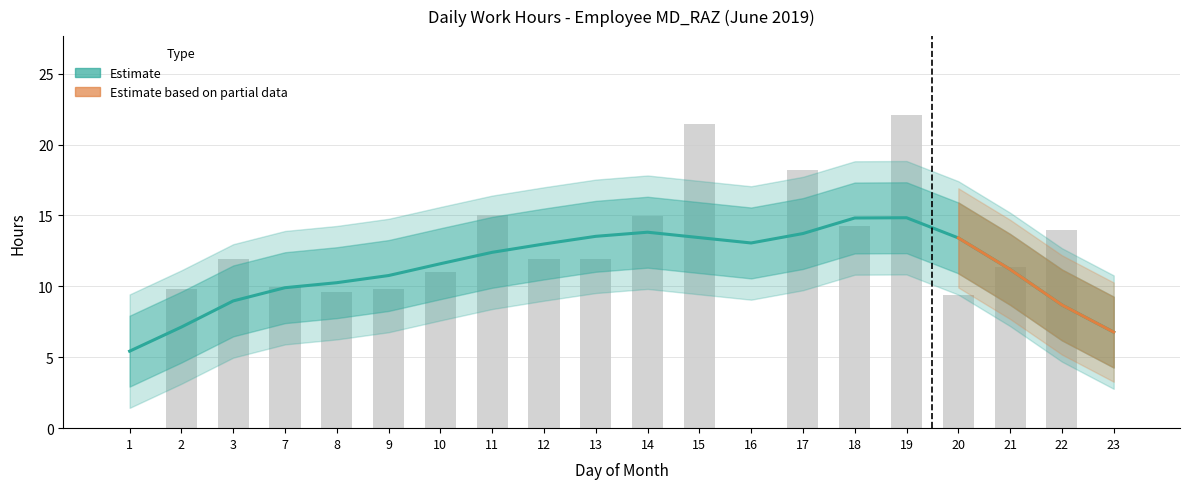

List the labels in order of value, smallest first.

1, 16, 23, 20, 8, 9, 2, 7, 10, 21, 12, 13, 3, 22, 18, 14, 11, 17, 15, 19